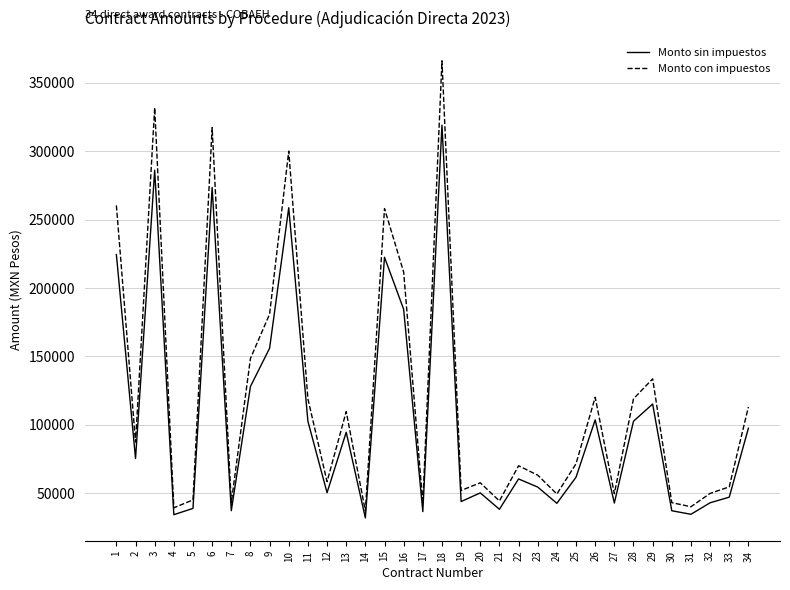

In Monto sin impuestos, how many points are lower than both neighbors (excluding endpoints)?

11